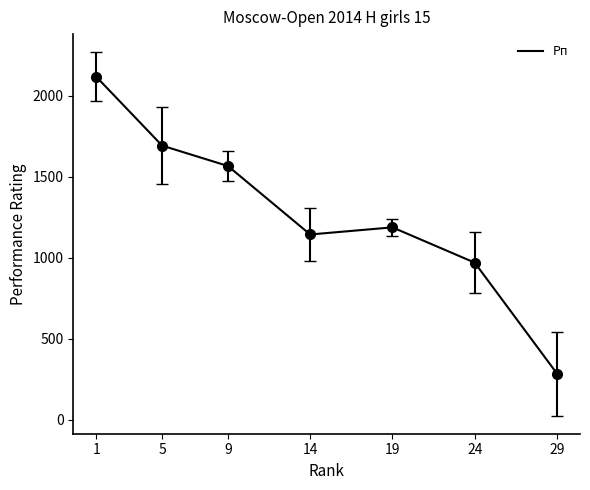

Does the chart display data point markers on the line(s)?

No